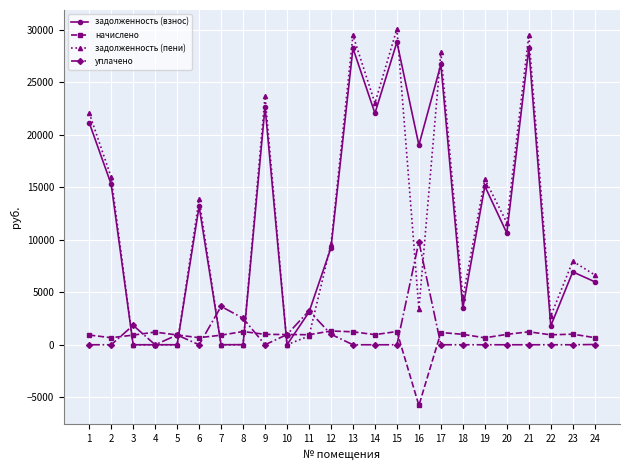

At 18, list the series in order from smallest to largest.

уплачено, начислено, задолженность (взнос), задолженность (пени)